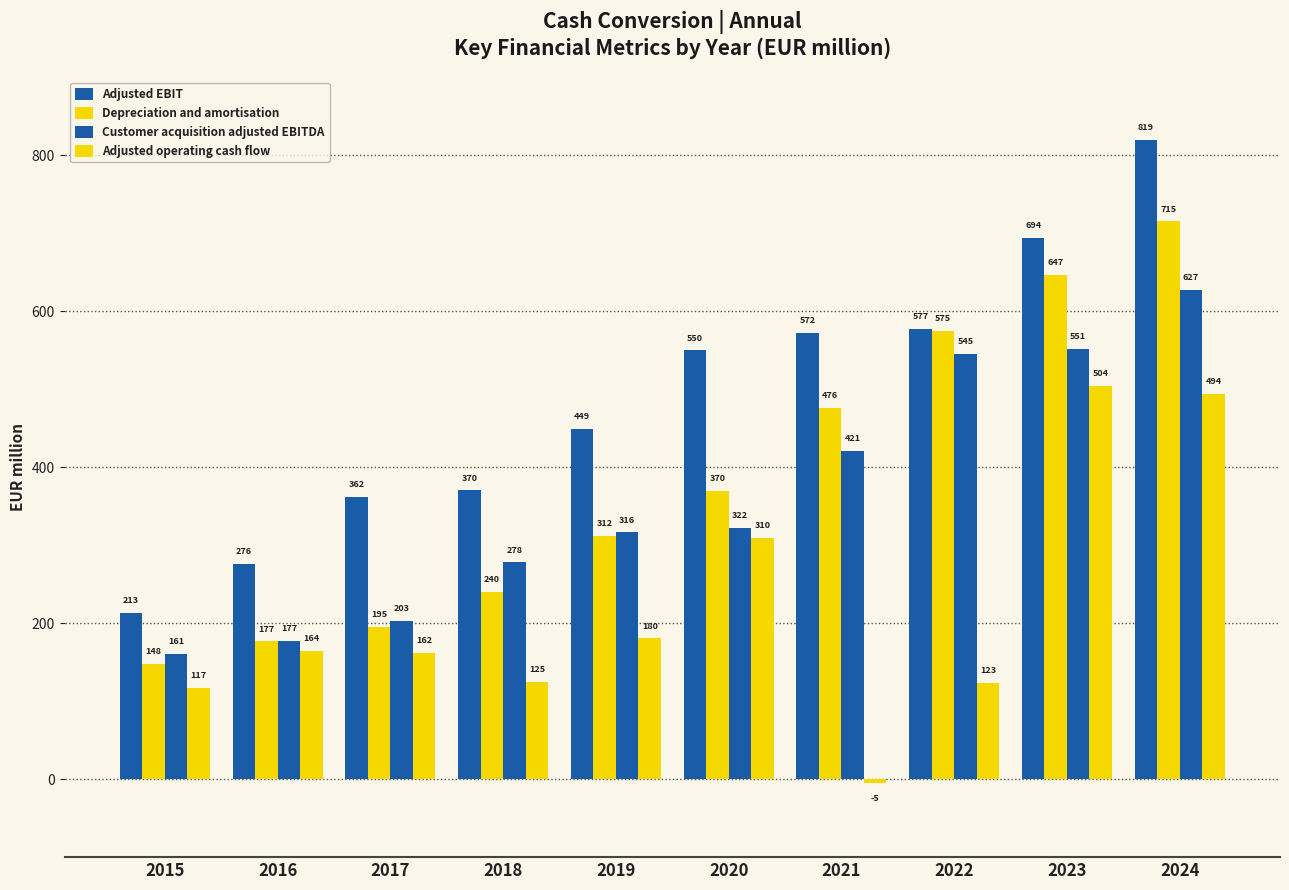

How many positive values does the Adjusted operating cash flow series have?

9